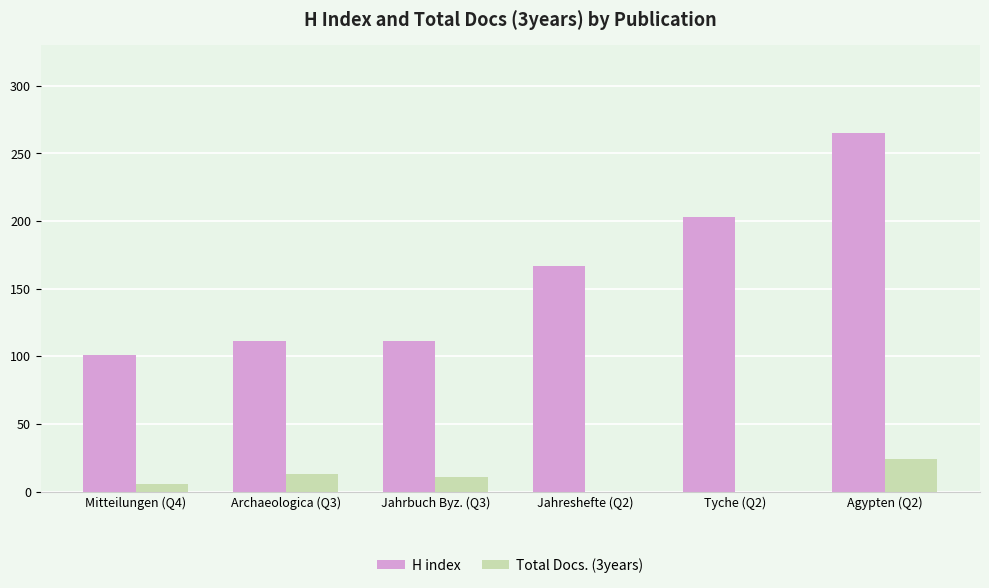

At which label is H index closest to 183?

Jahreshefte (Q2)